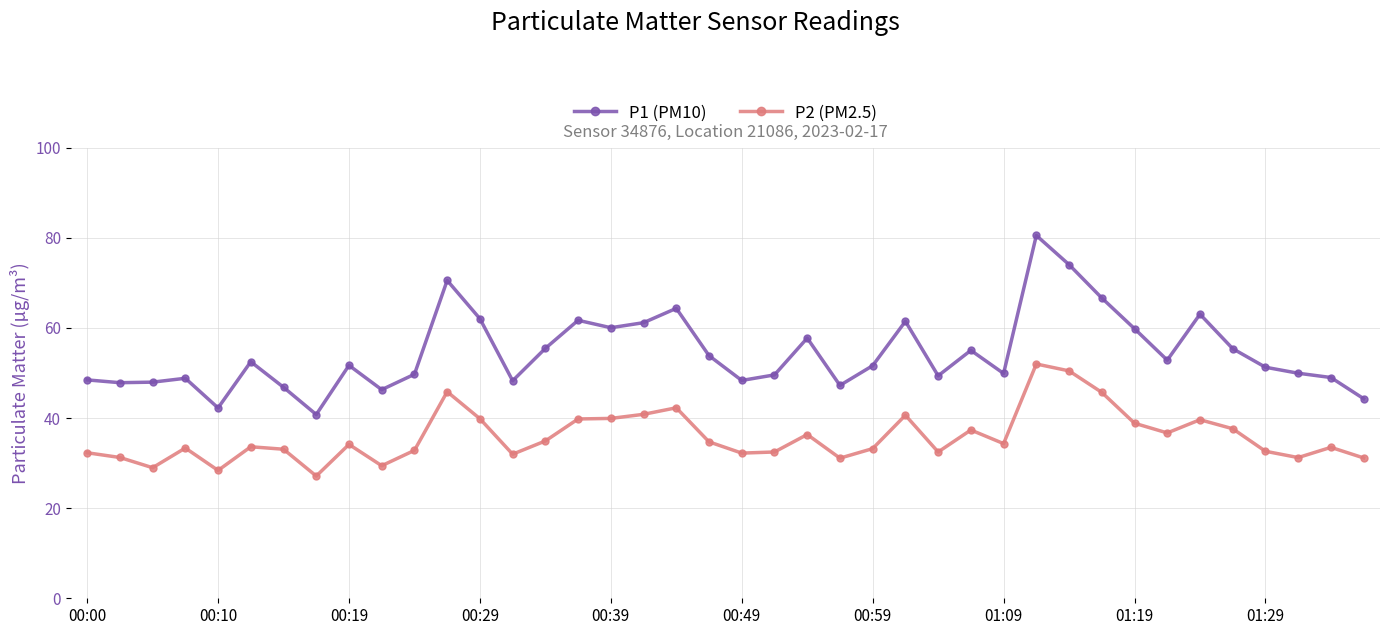

What is the value of the P1 (PM10) point at the 28th from the left?

55.0